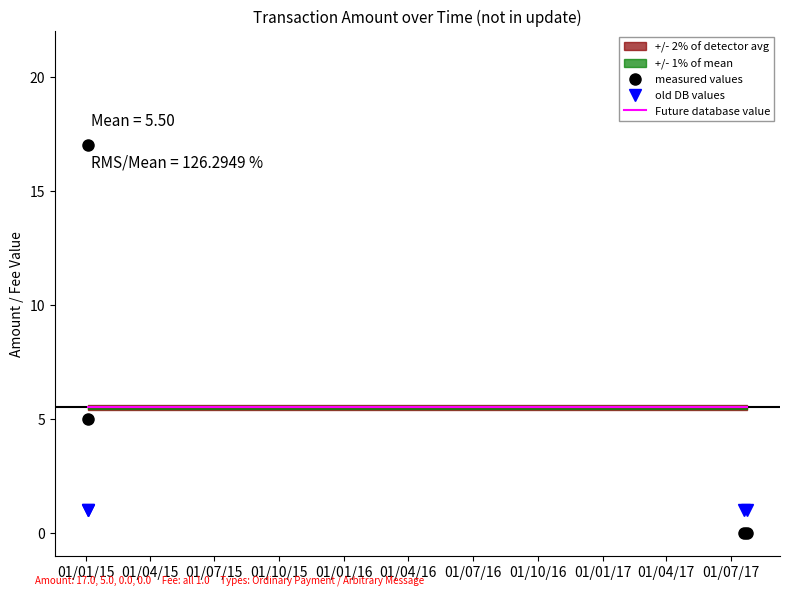

True or false: old DB values and Future database value cross at least once.

False